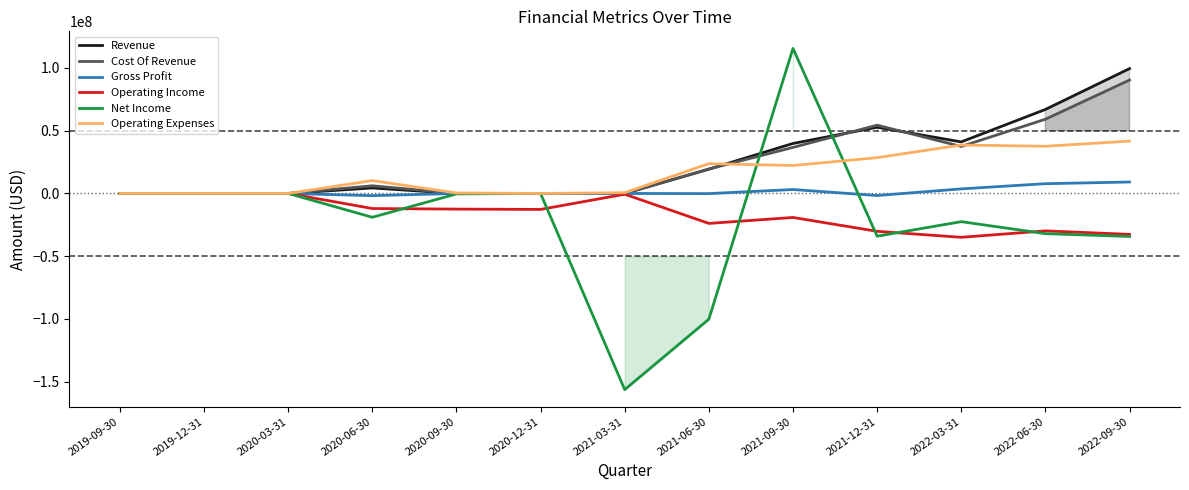

What is the smallest value displayed?

-156346958.0